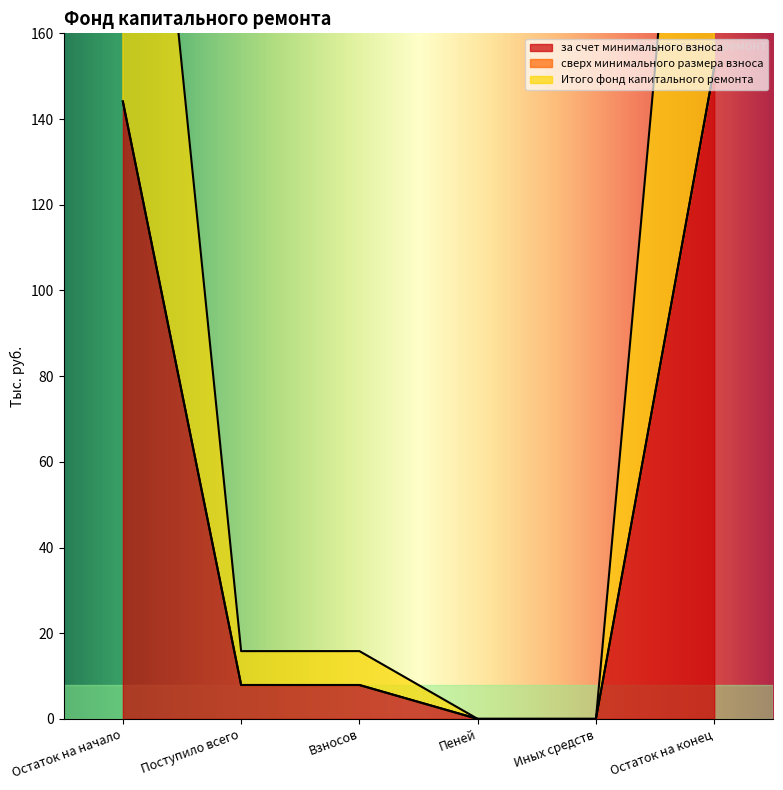

What is the difference between the за счет минимального взноса values at Остаток на конец and Пеней?

152.0